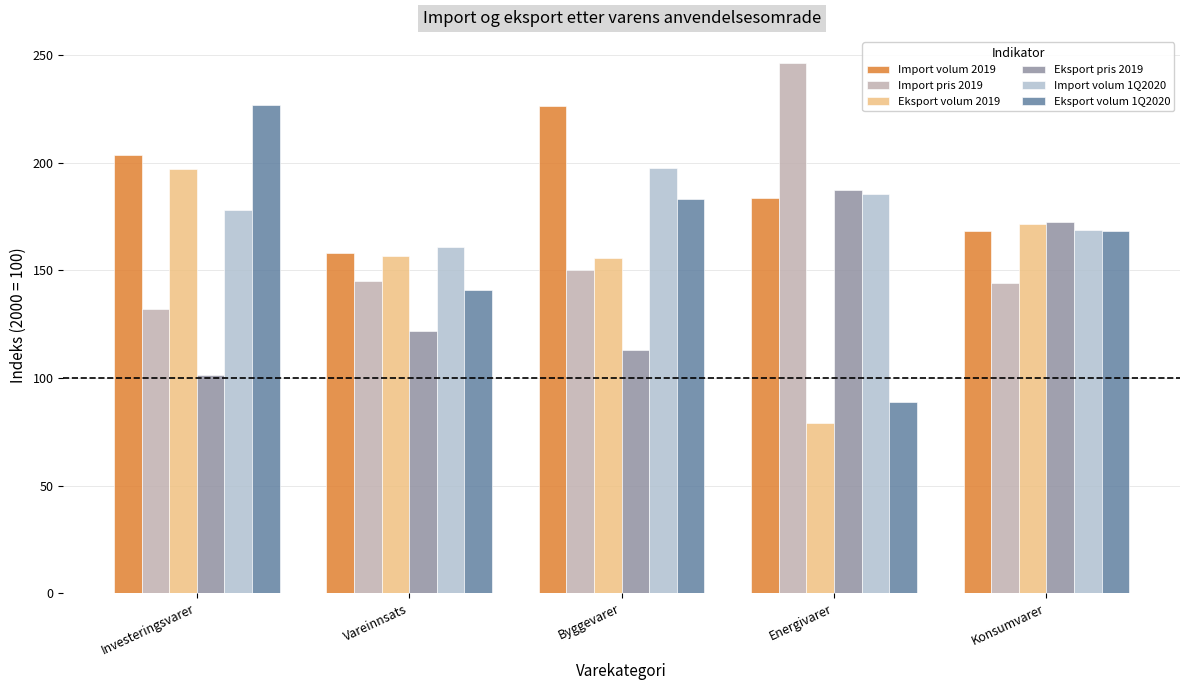

What are all the series names shown in the legend?

Import volum 2019, Import pris 2019, Eksport volum 2019, Eksport pris 2019, Import volum 1Q2020, Eksport volum 1Q2020